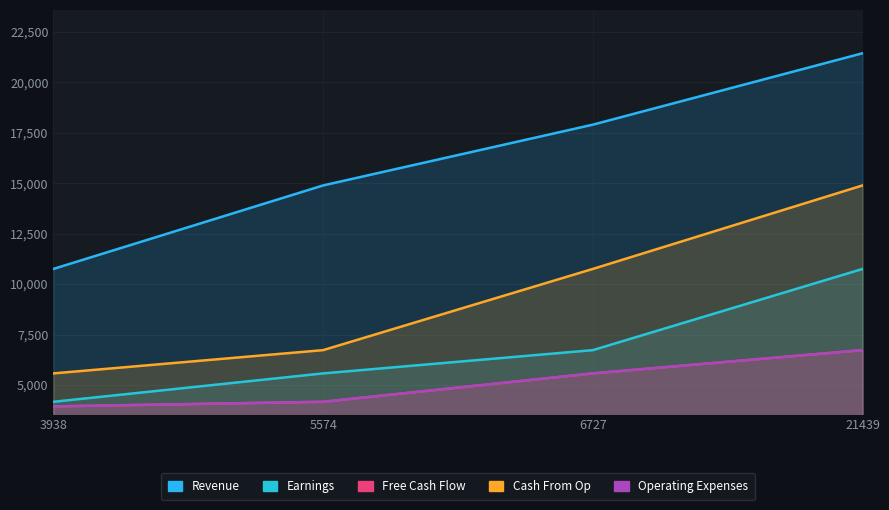

What is the minimum value for Cash From Op?

5574